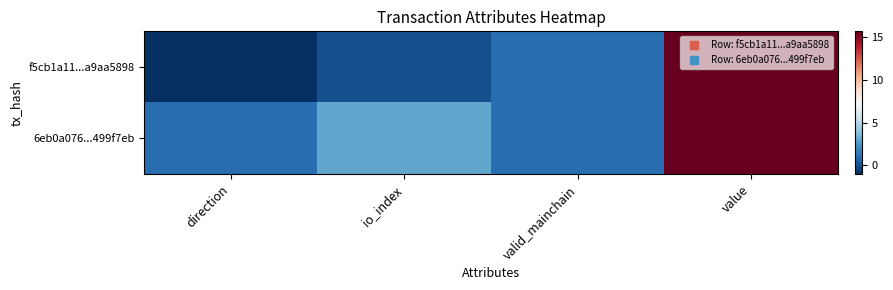

Rank the series by their maximum value, from lowest to highest.

f5cb1a11...a9aa5898, 6eb0a076...499f7eb